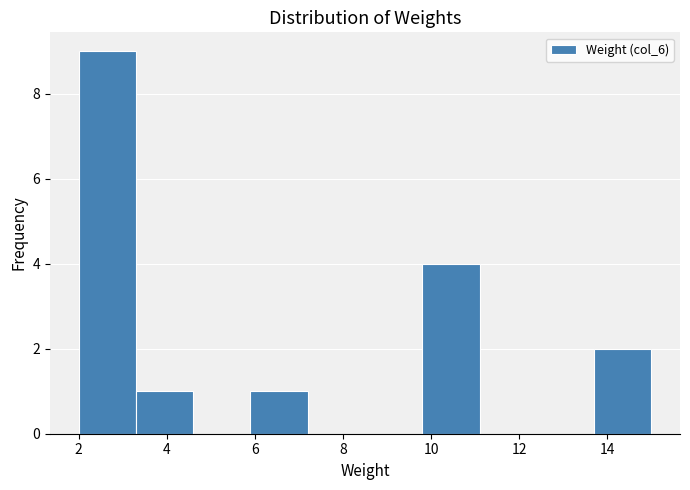

Reading left to right, list every bar in this chart as the range it spans on the x-axis followed by its height. Neither the bar edges nor the heights are printed on the chart, so give them approximately, as read against the axes.

2.0 to 3.3: 9
3.3 to 4.6: 1
4.6 to 5.9: 0
5.9 to 7.2: 1
7.2 to 8.5: 0
8.5 to 9.8: 0
9.8 to 11.1: 4
11.1 to 12.4: 0
12.4 to 13.7: 0
13.7 to 15.0: 2